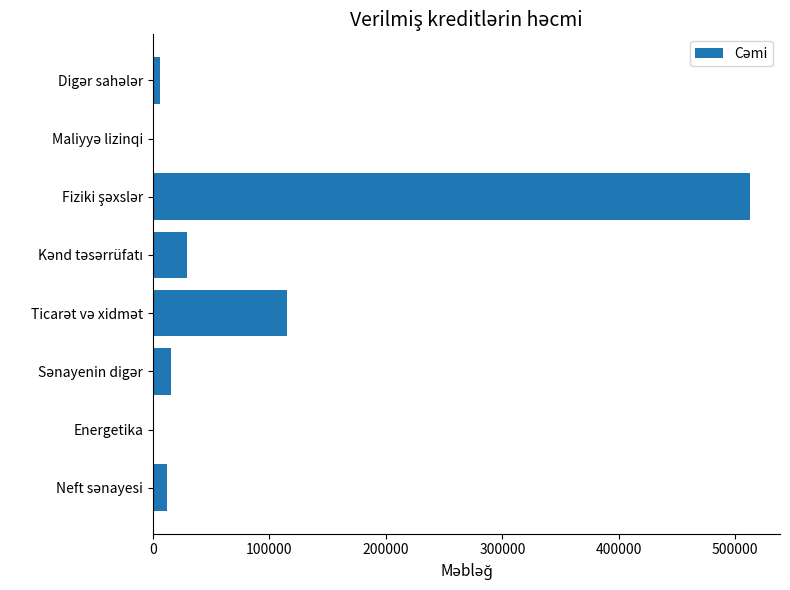

What is the maximum value shown in the chart?

512728.6